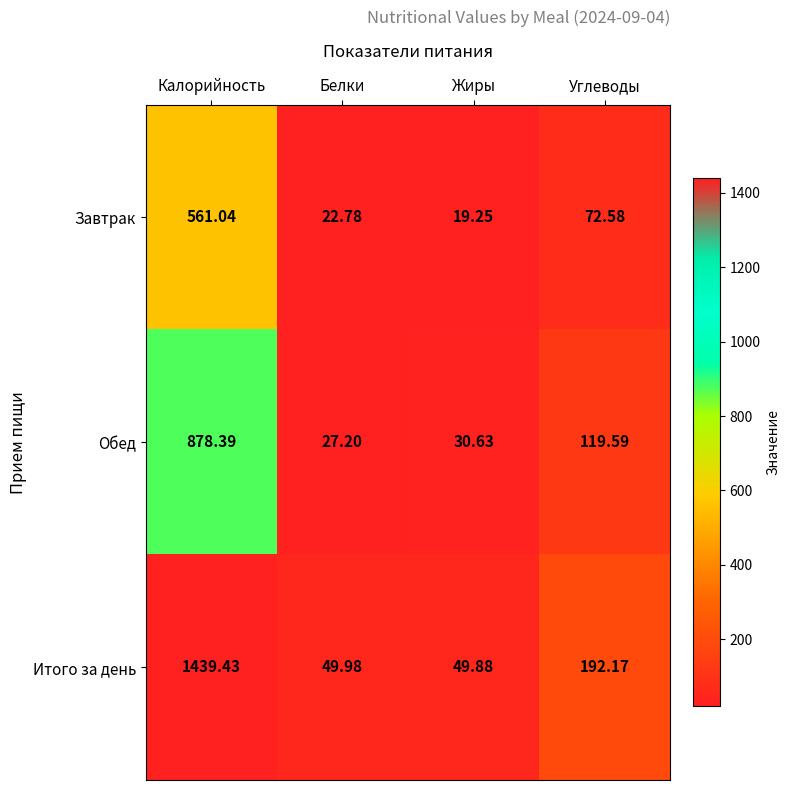

At which label is Обед closest to 452?

Углеводы